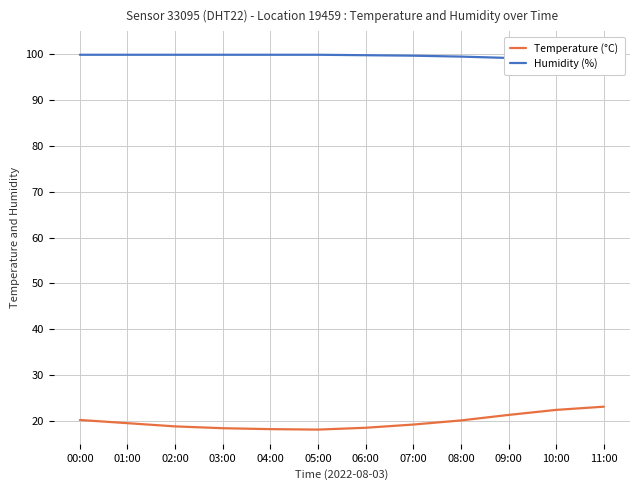

What is the total value across all series at 07:00?

118.9